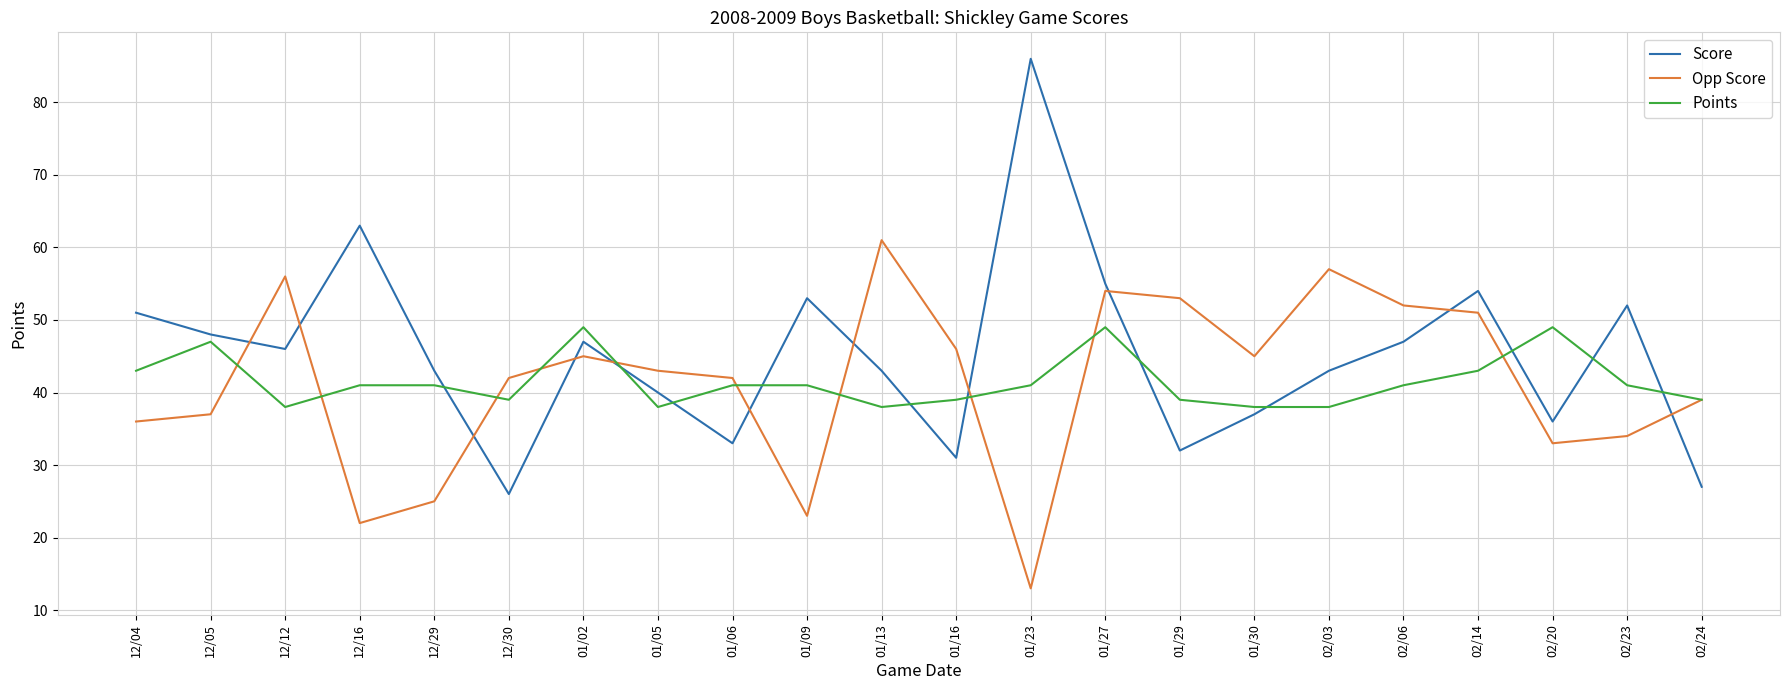

What is the difference between the maximum and minimum values in the Opp Score series?

48